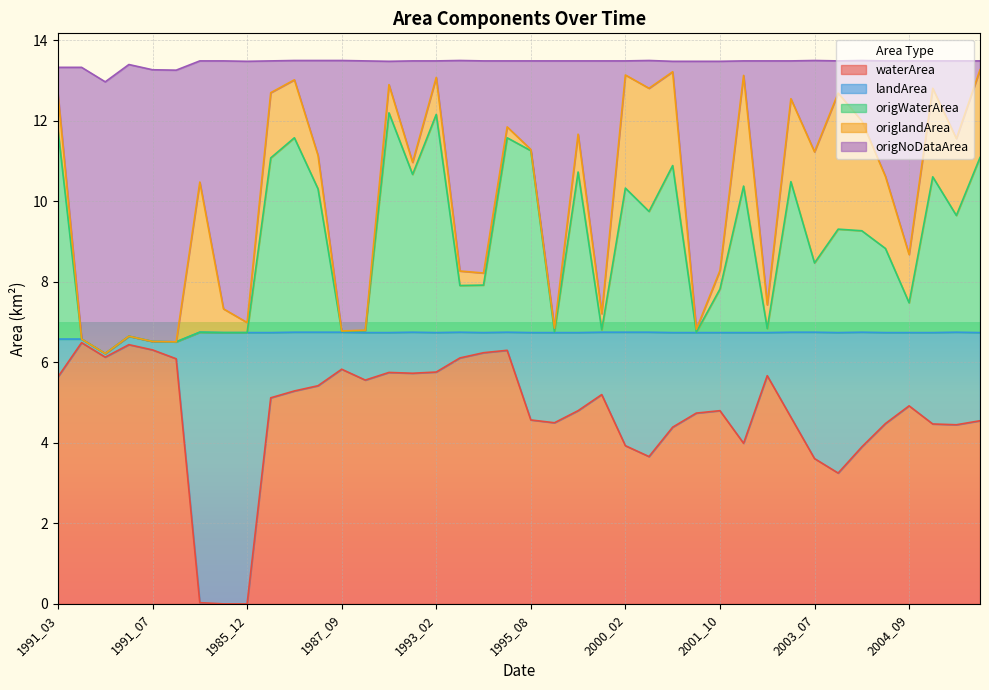

At how many categories does at least one series exceed 1?

40